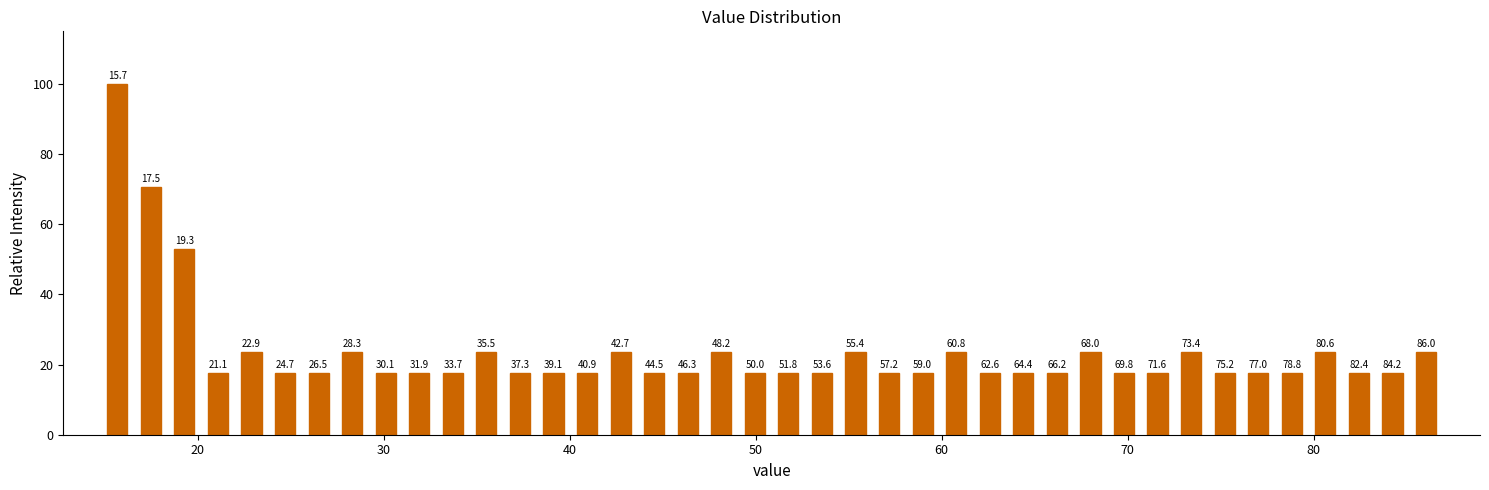

Around what value on the x-axis is the tallest bar? Give the approximate position of its centre, as read against the axis.

16